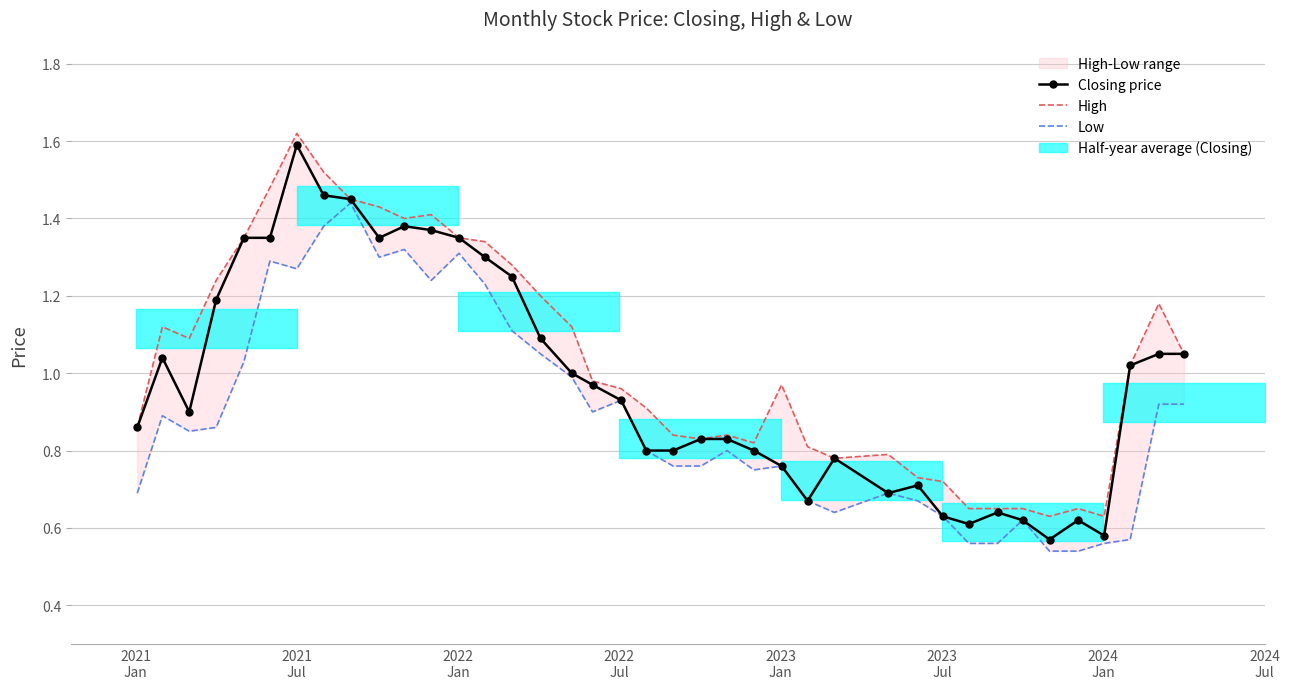

True or false: High has more than 0 points higher than both neighbors.

True